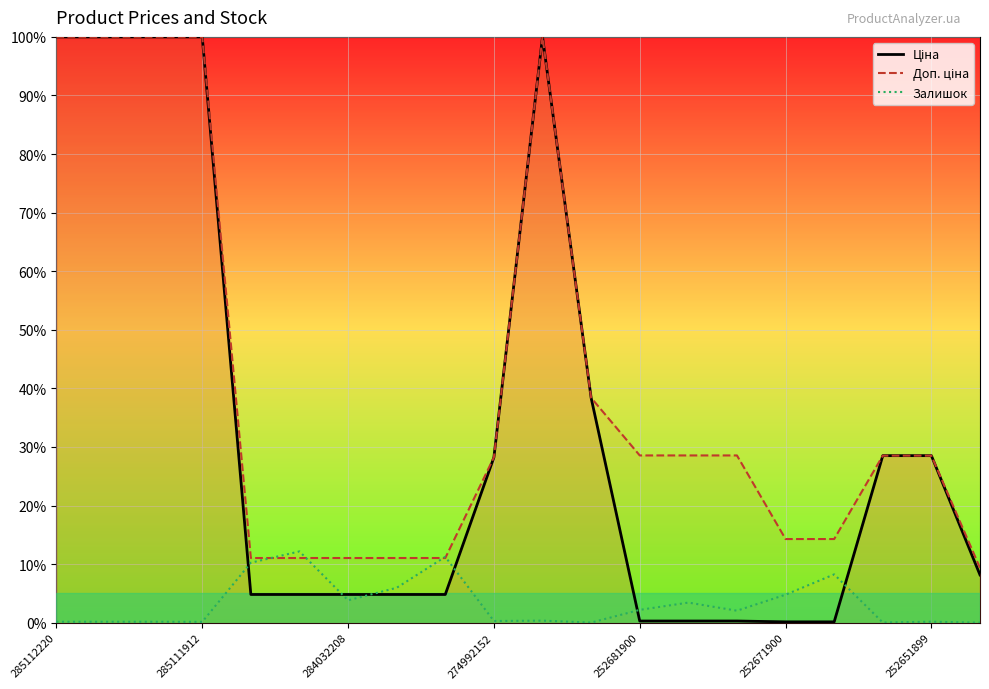

At which category is the sum across all series the highest?

10